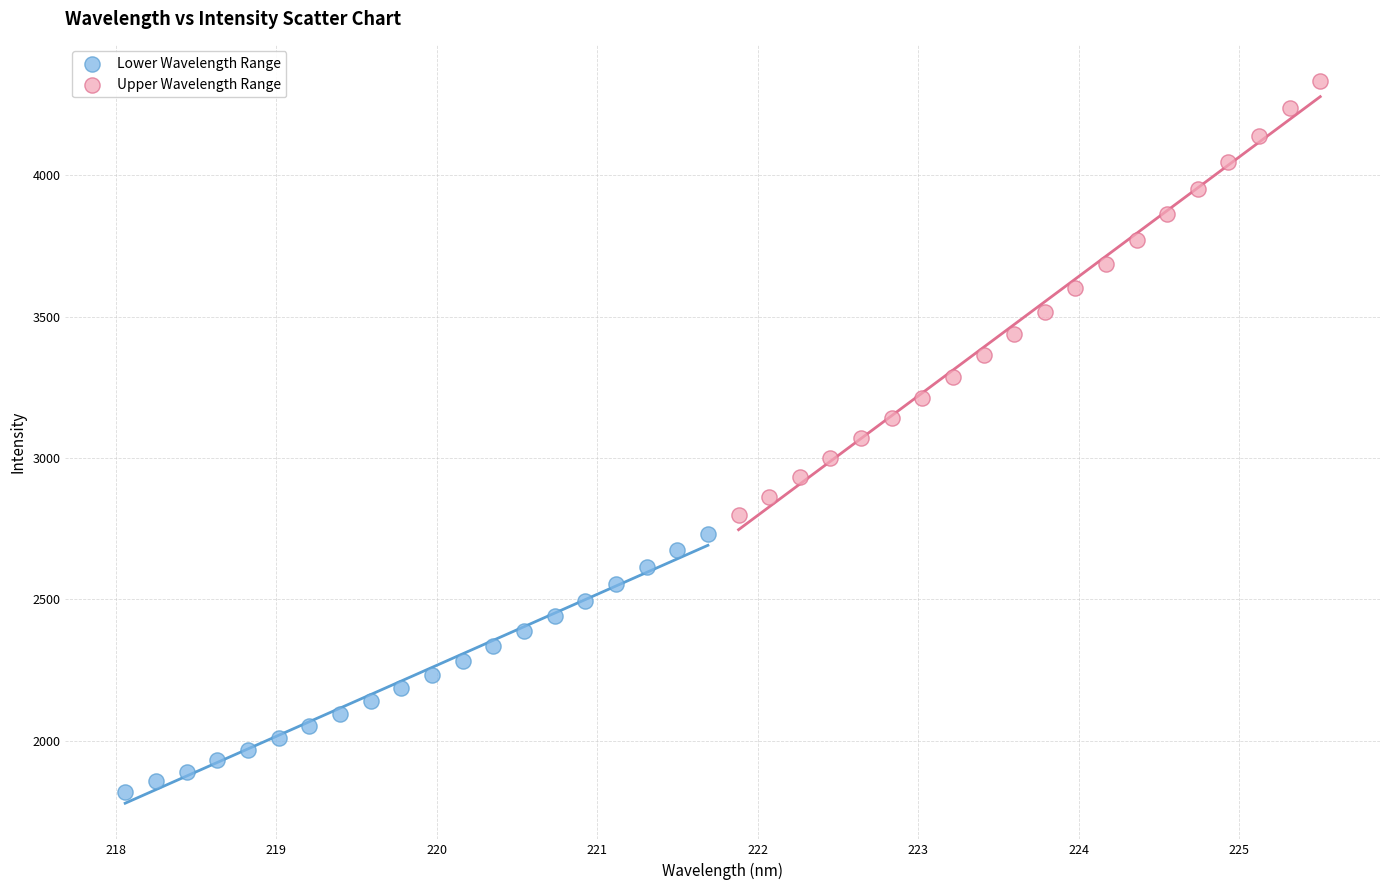

Which series contains the highest Y value?

Upper Wavelength Range